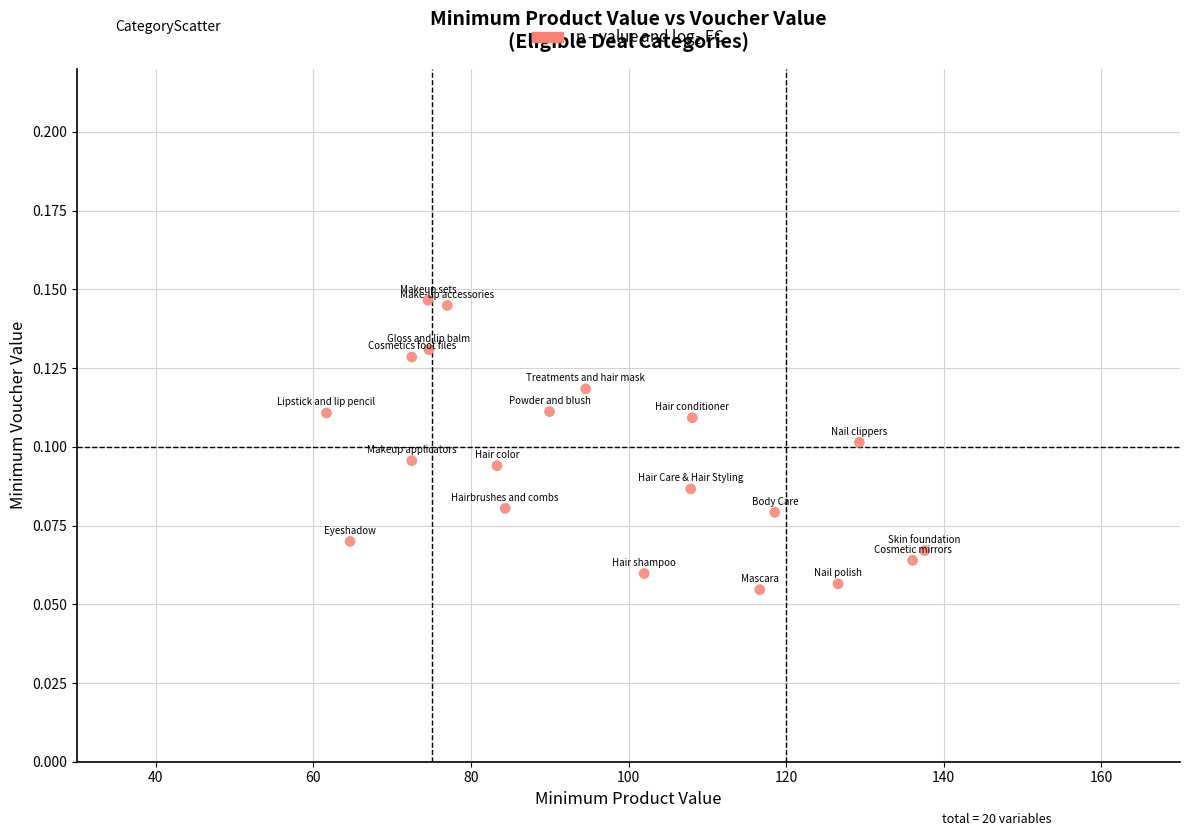

What is the range of X values (max minus min)?

75.9